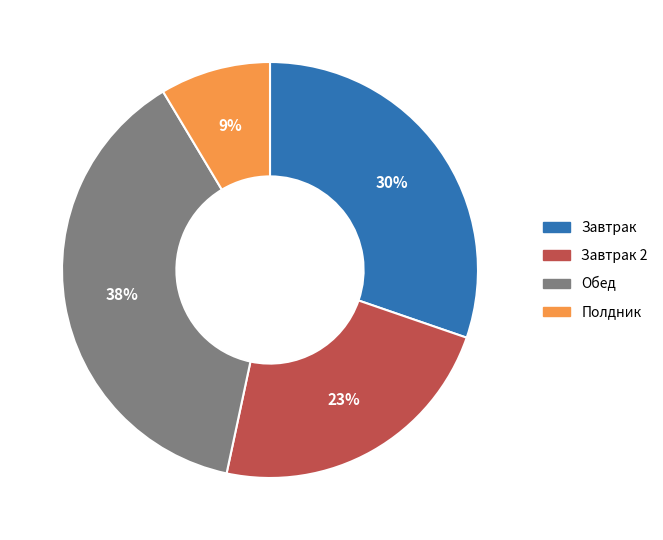

Does any single category account for the majority?

No